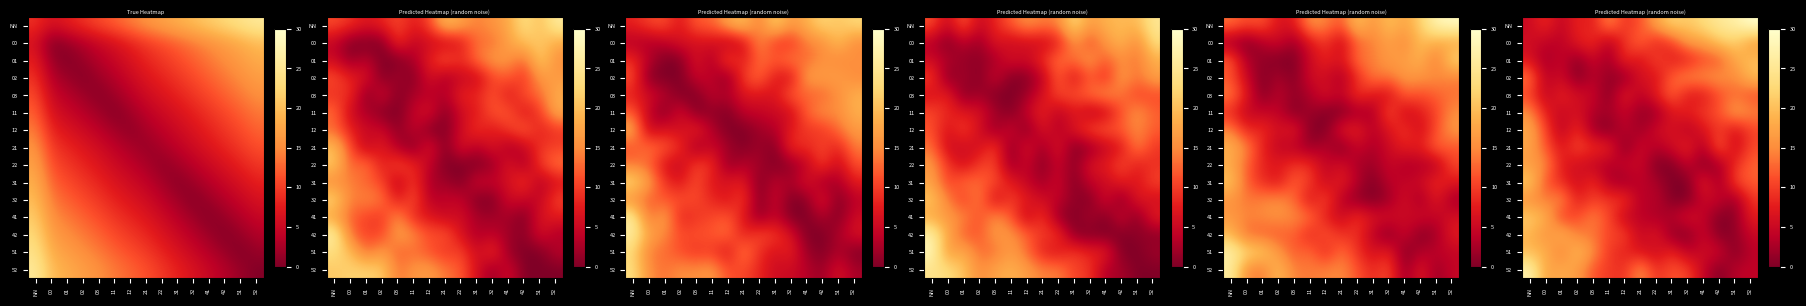

What is the maximum value shown in the chart?

30.0